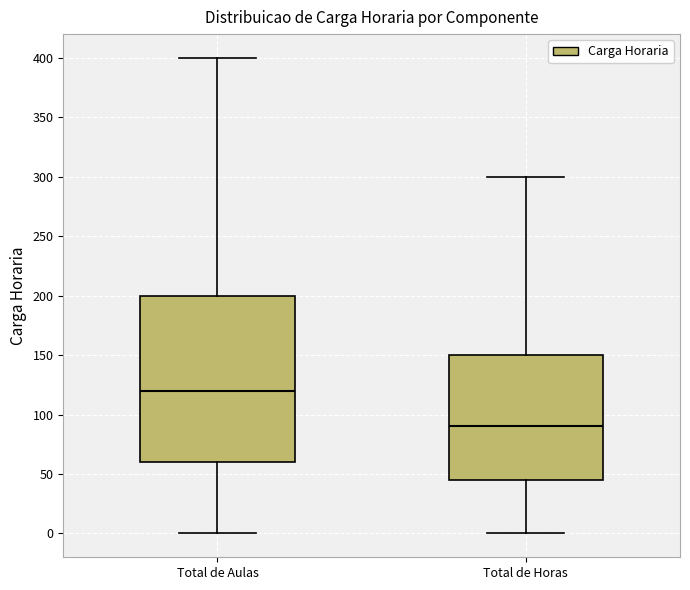

Where is the lower edge of the box for Total de Horas on the y-axis? The values are not printed on the chart, so give them approximately, as read against the axis.

45